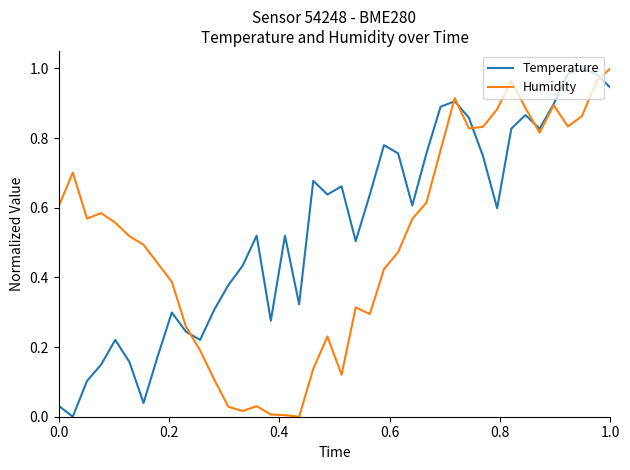

What is the average value of the Temperature series?

0.5